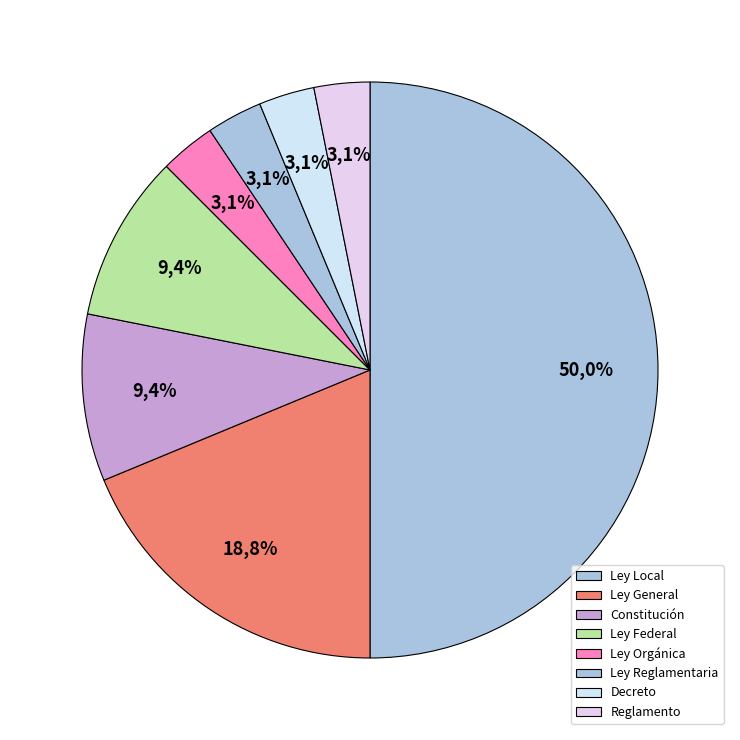

Which slice is the largest?

Ley Local